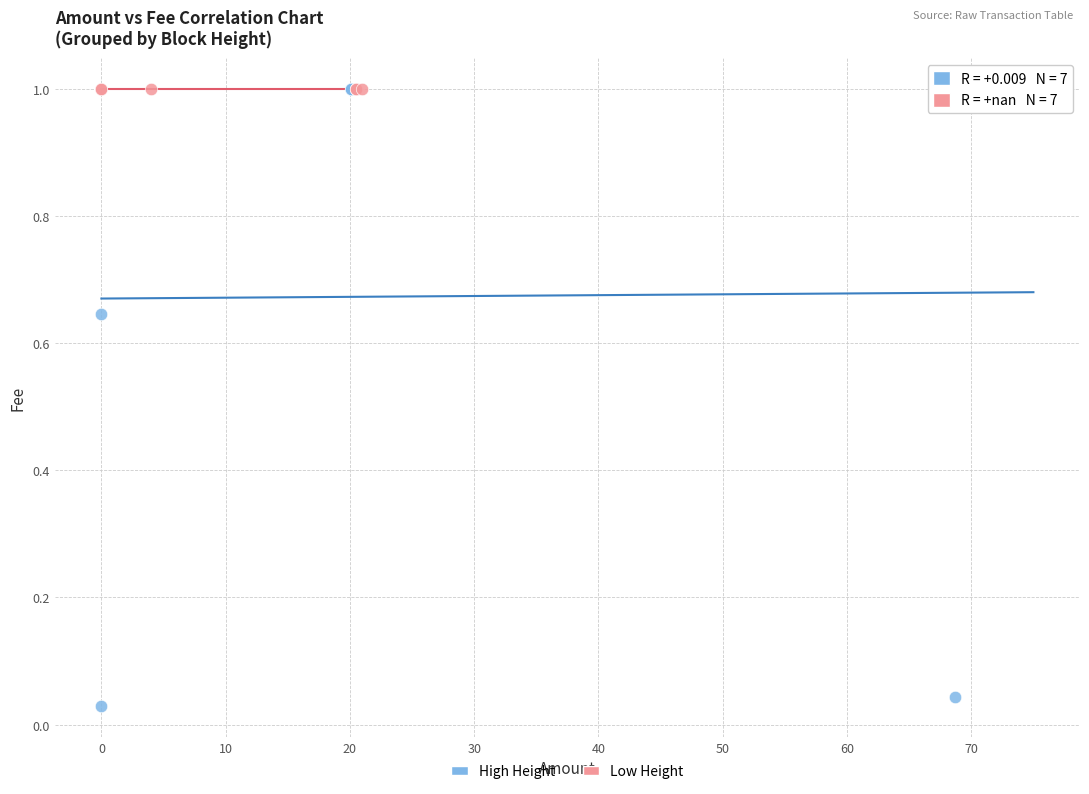

Which series contains the lowest Y value?

High Height